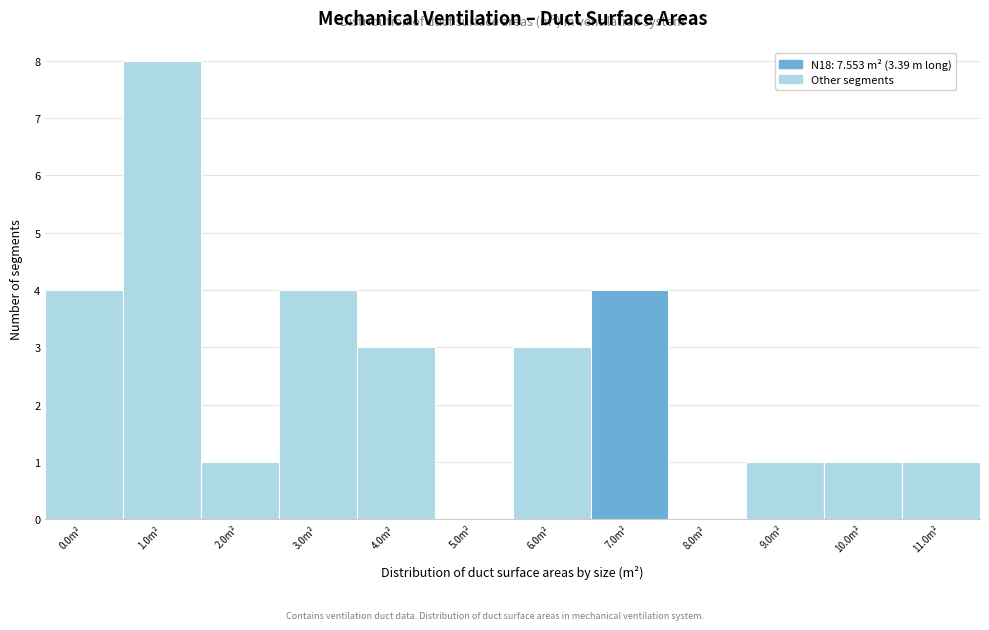

Reading left to right, transcribe all the data shown in this chart.

0.0m²=4	1.0m²=8	2.0m²=1	3.0m²=4	4.0m²=3	5.0m²=0	6.0m²=3	7.0m²=4	8.0m²=0	9.0m²=1	10.0m²=1	11.0m²=1